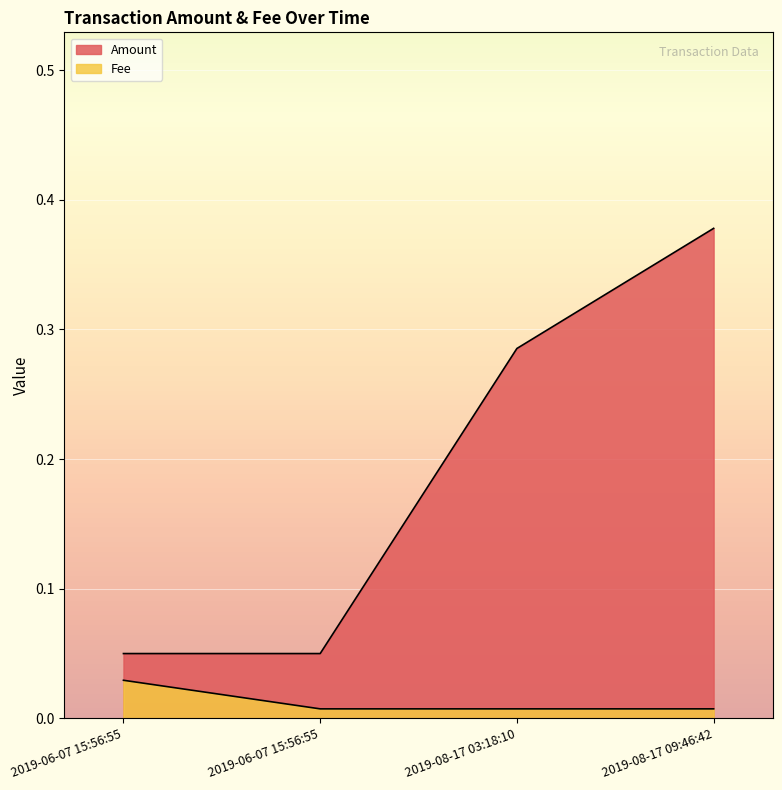

Is it true that Amount equals 0.5 at 2019-08-17 03:18:10?

False